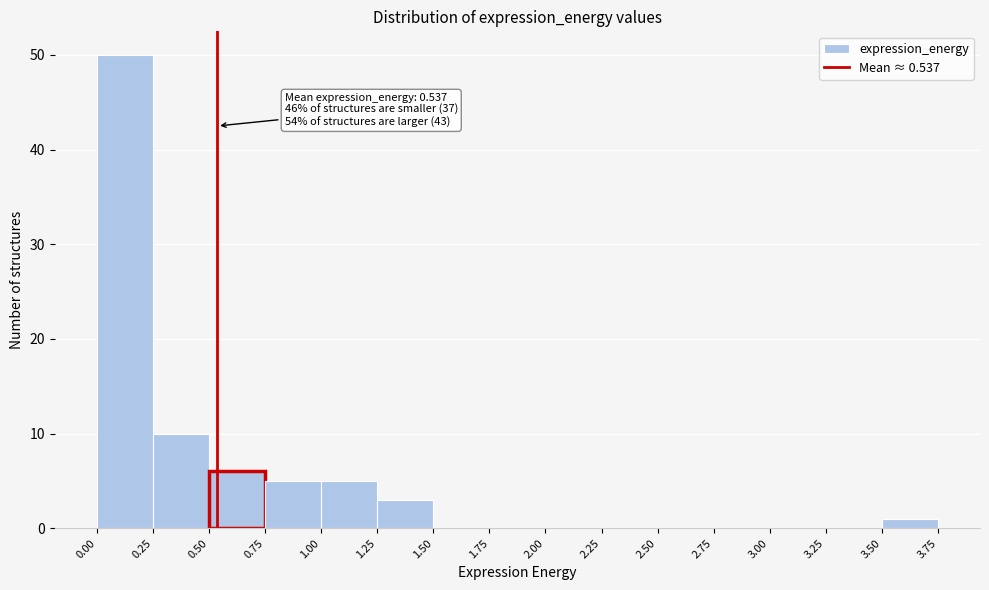

Which range on the x-axis has the tallest bar?

0.00 to 0.25